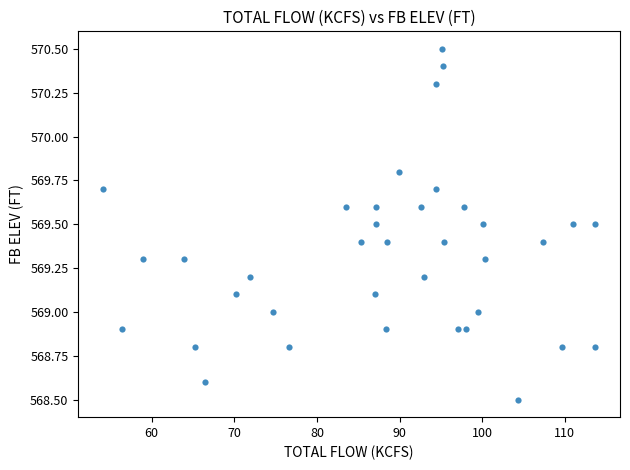

What is the range of Y values (max minus min)?

2.0